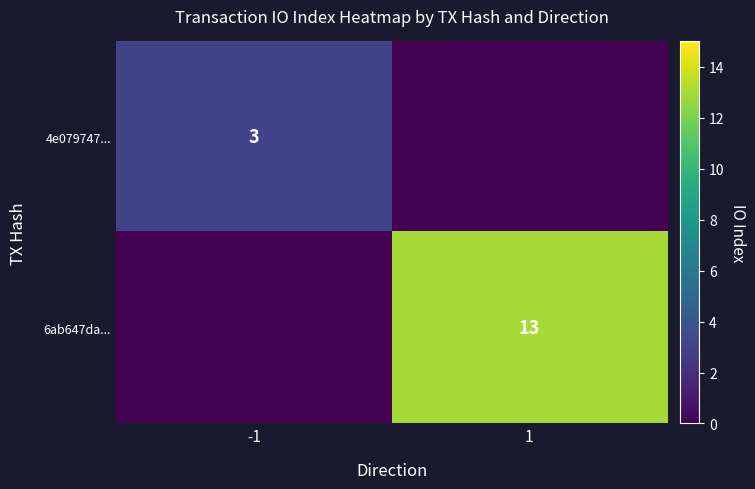

Is the value of 4e079747... at -1 greater than the value of 6ab647da... at 1?

No